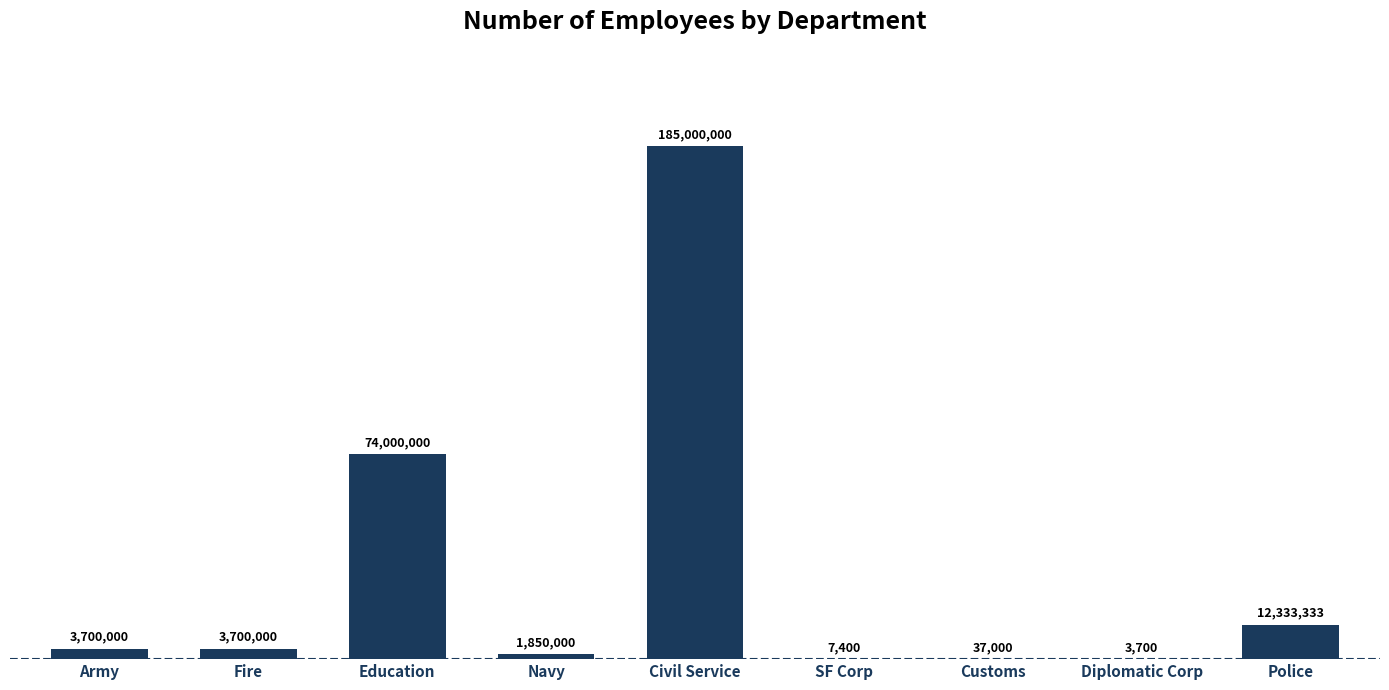

Which label corresponds to the largest value in the chart?

Civil Service